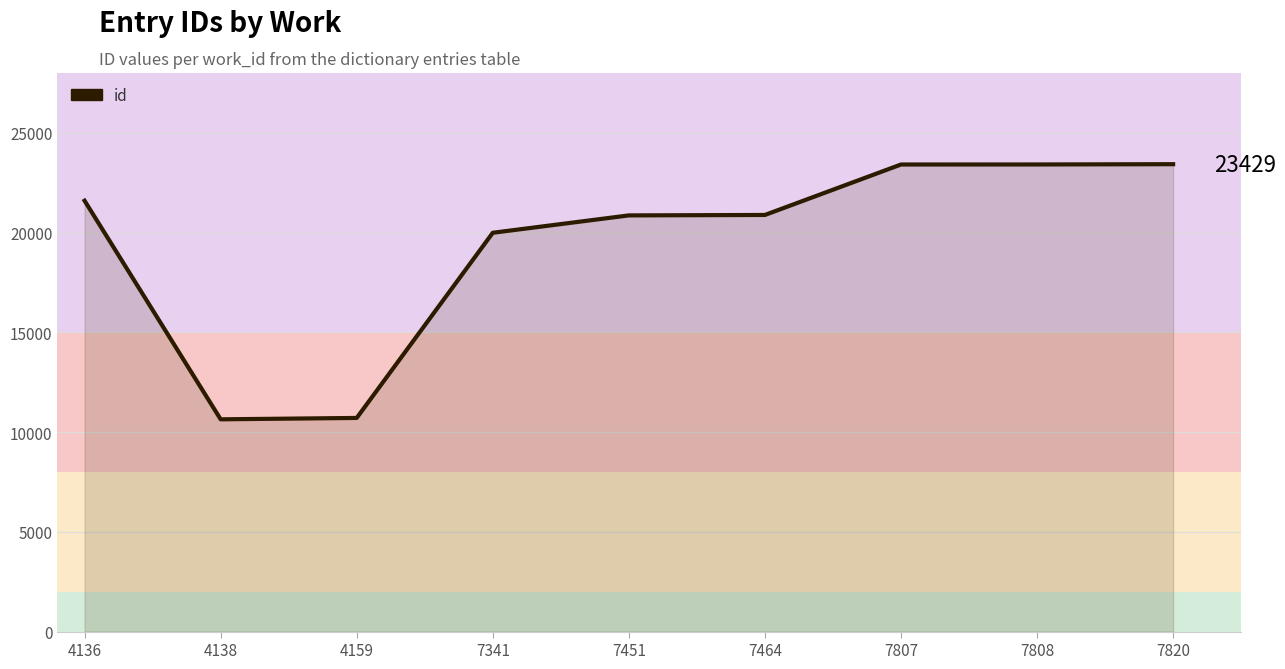

How many lines are shown in the chart?

1